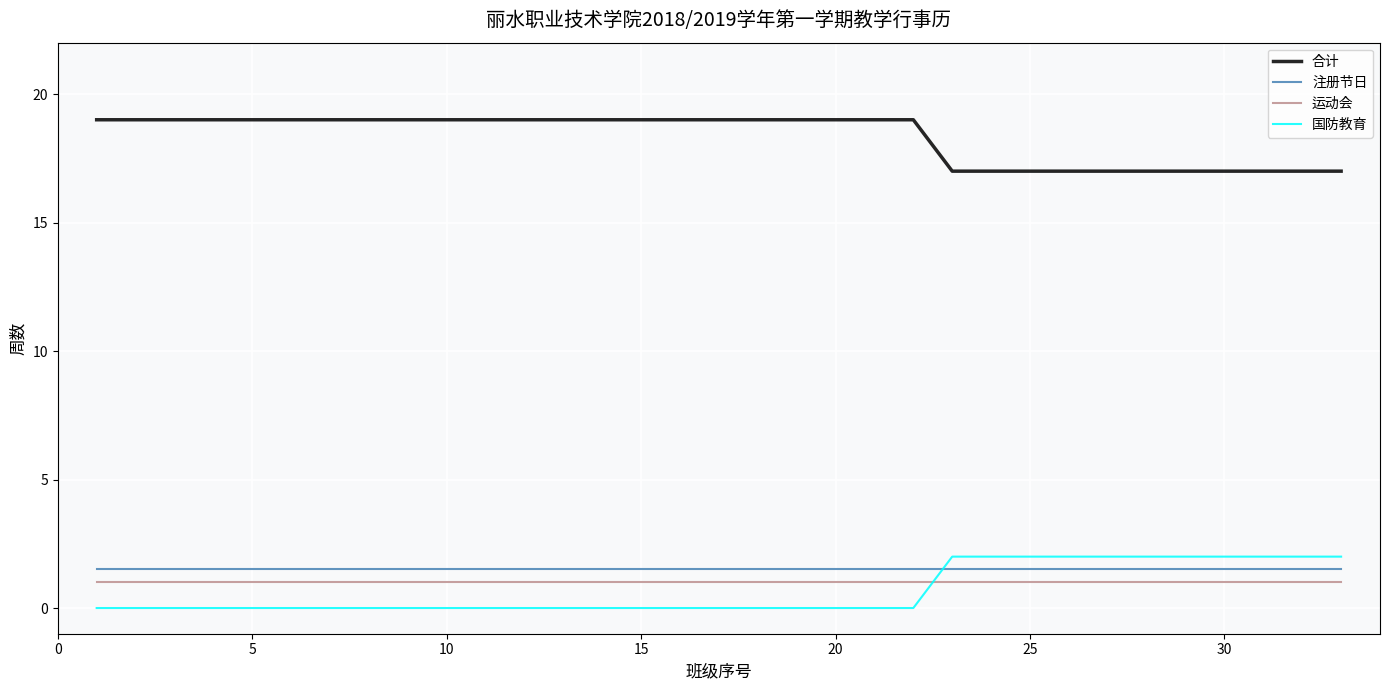

What are all the series names shown in the legend?

合计, 注册节日, 运动会, 国防教育